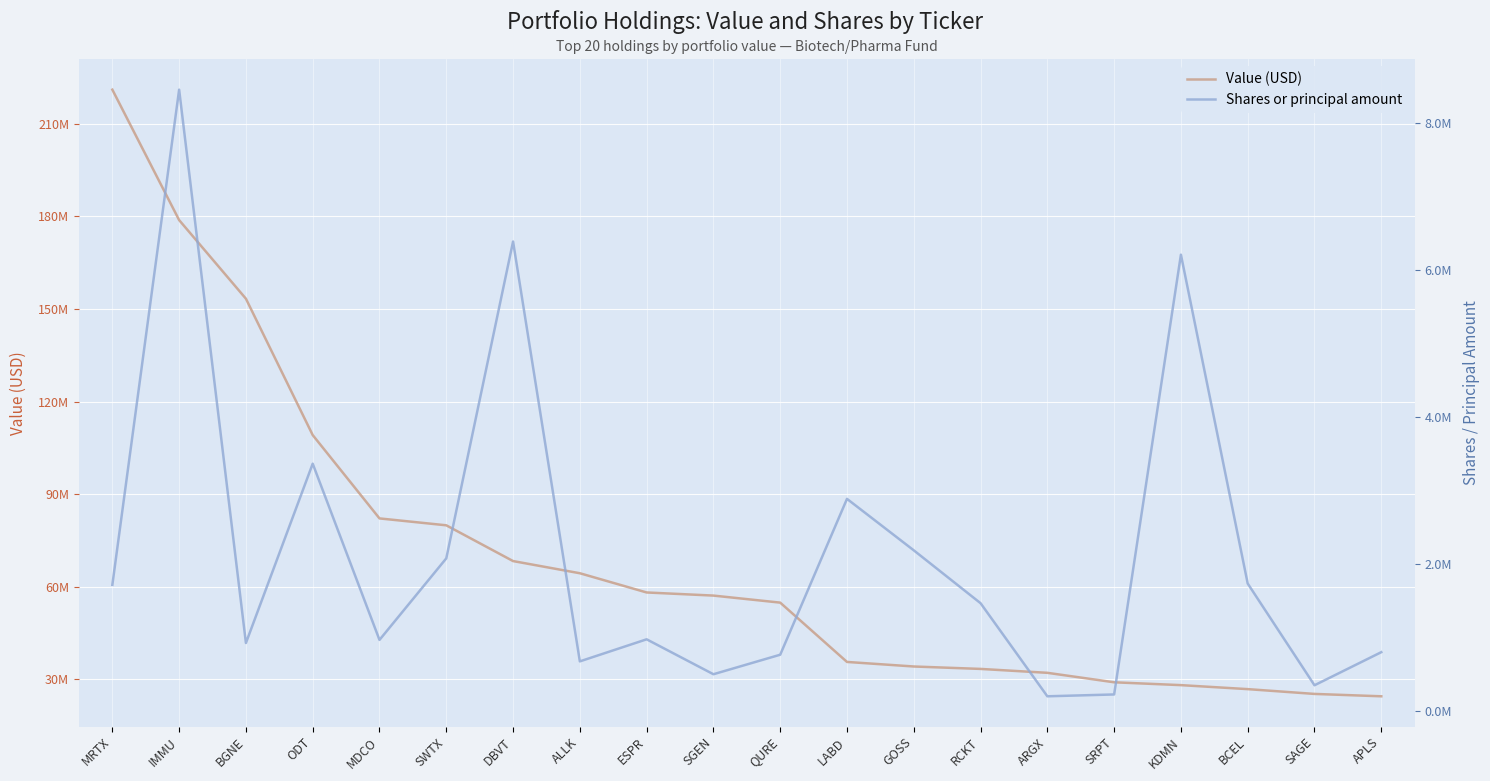

Where does the Shares or principal amount series first go above 1466051?

MRTX